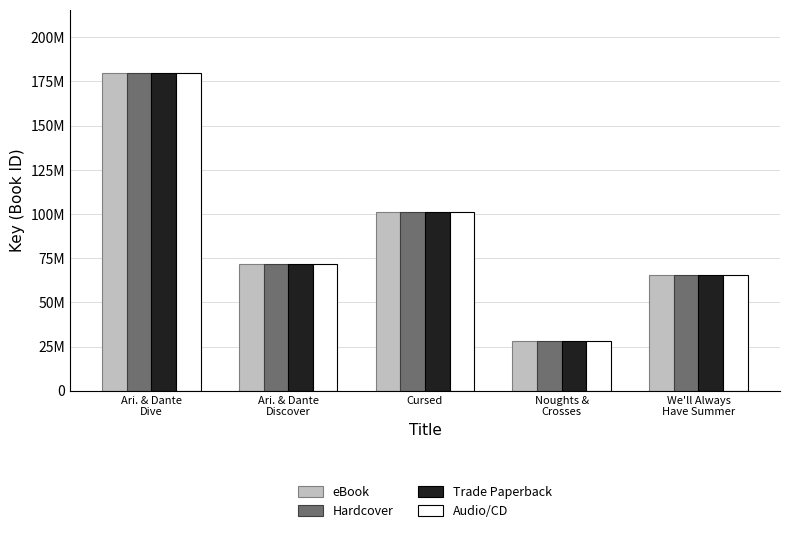

The eBook series shows 101162191 at Cursed. True or false?

True